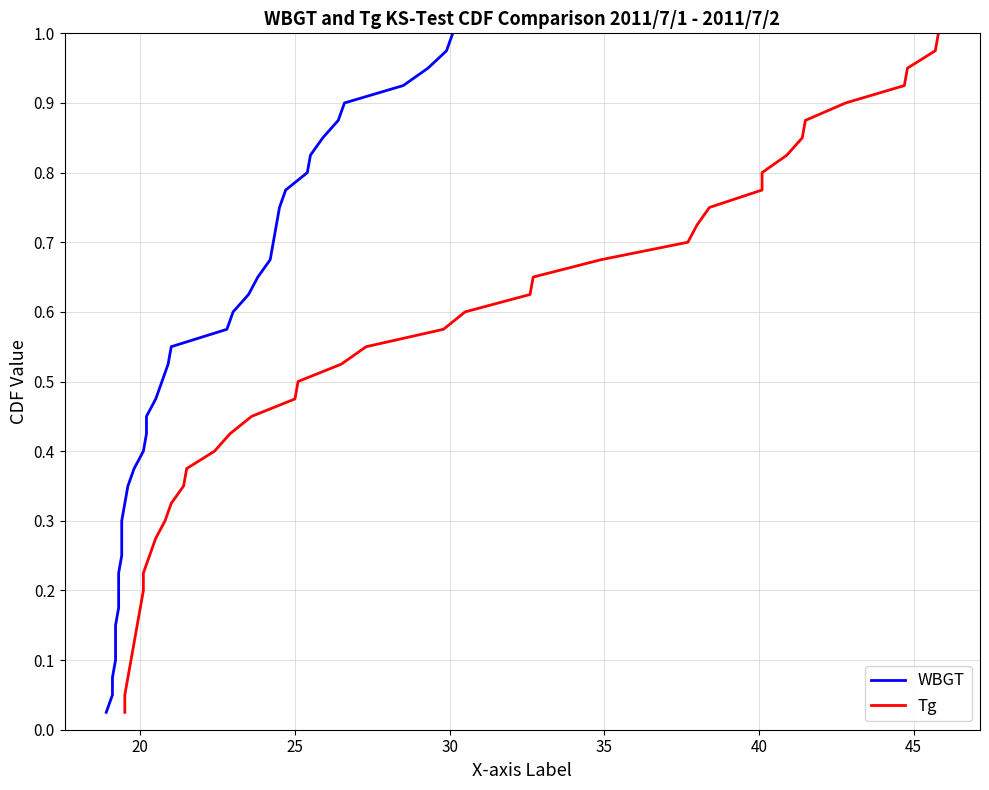

Between 20 and 30, which series saw the biggest shift?

WBGT